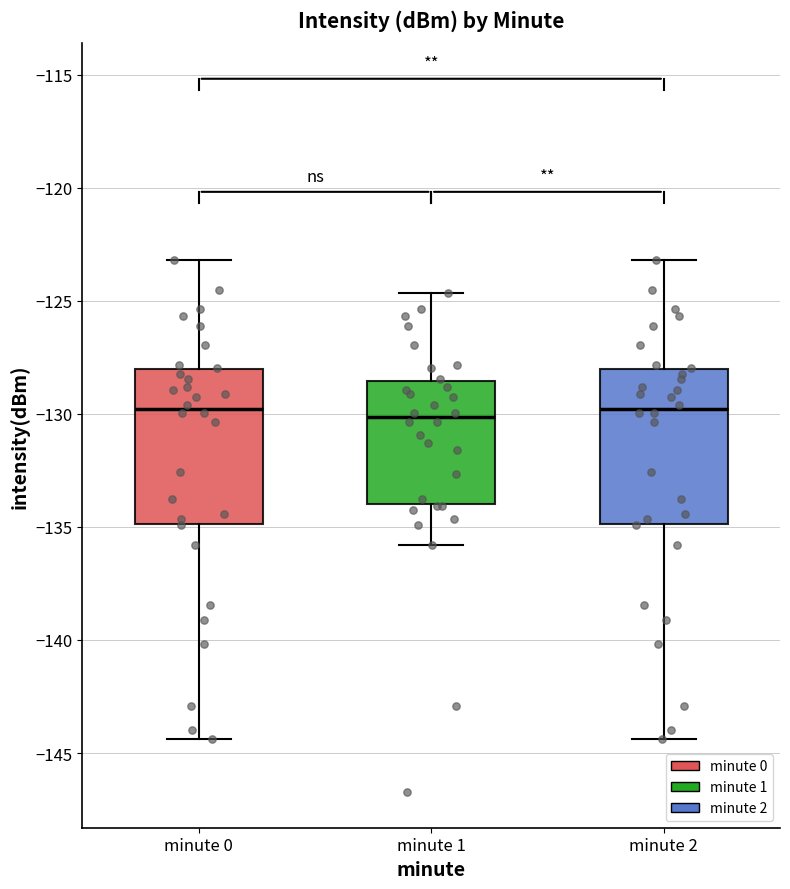

Where is the upper edge of the box for minute 1 on the y-axis? The values are not printed on the chart, so give them approximately, as read against the axis.

-128.5